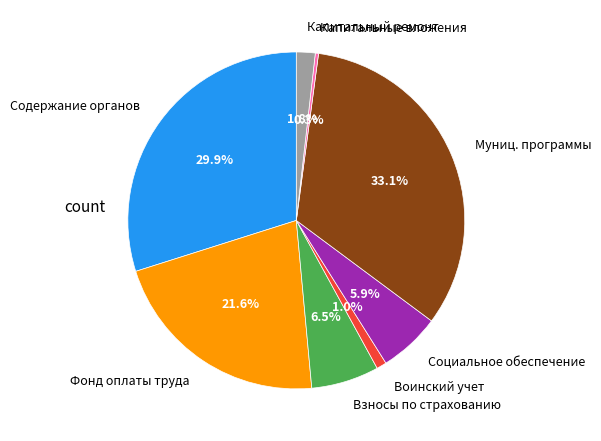

Which category has the biggest portion of the pie?

Муниц. программы